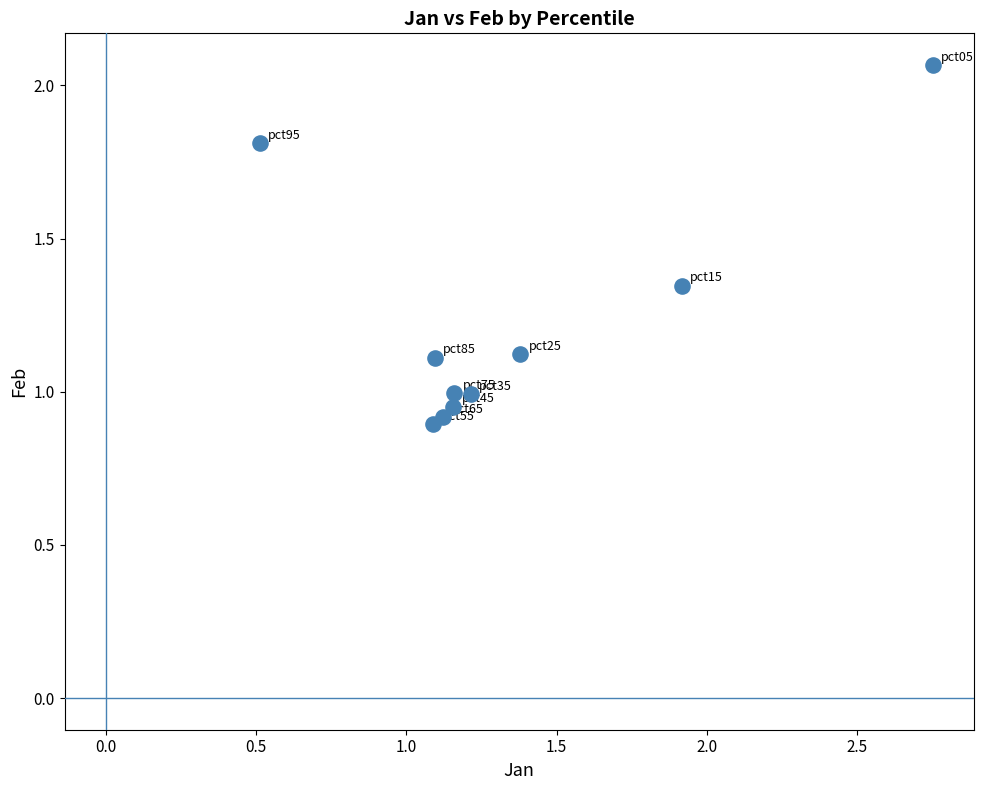

What is the average Y value?

1.2